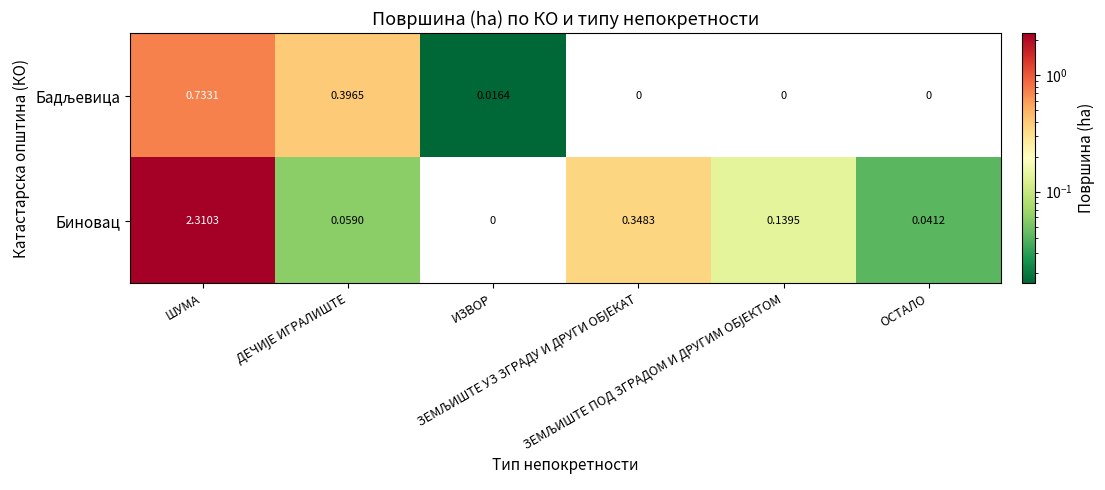

Which series has the widest spread of values?

Биновац